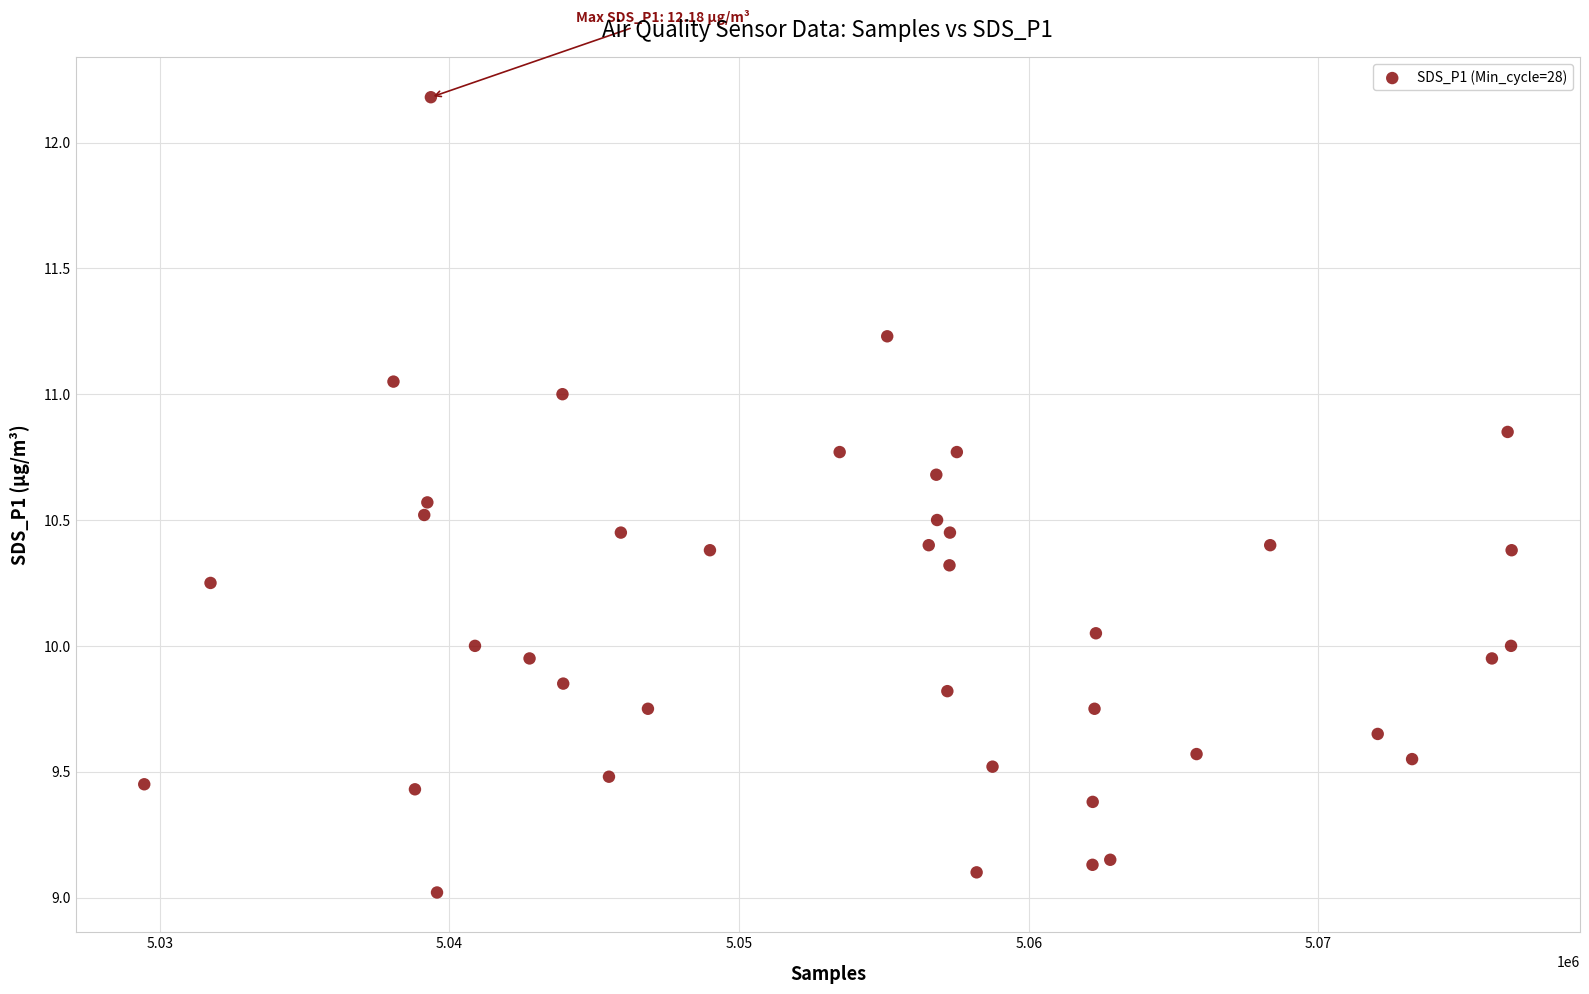

What is the range of X values (max minus min)?

47214.0